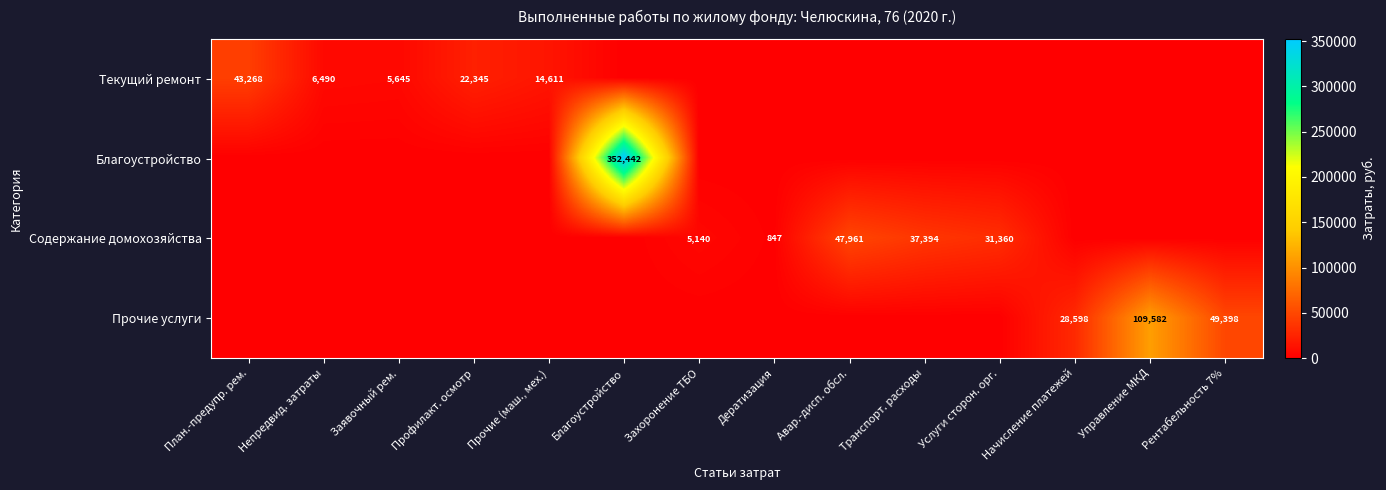

The value of Текущий ремонт at Непредвид. затраты is 4050.3. True or false?

False